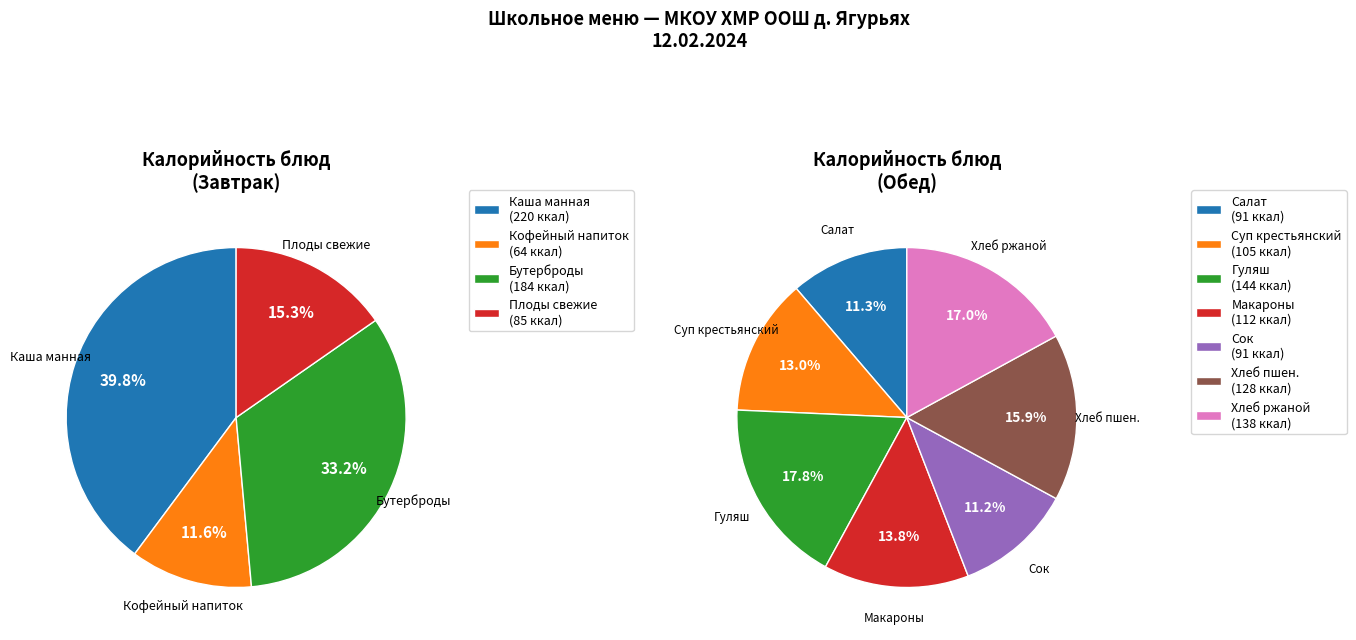

Combined, do Завтрак and Обед account for over 50%?

Yes